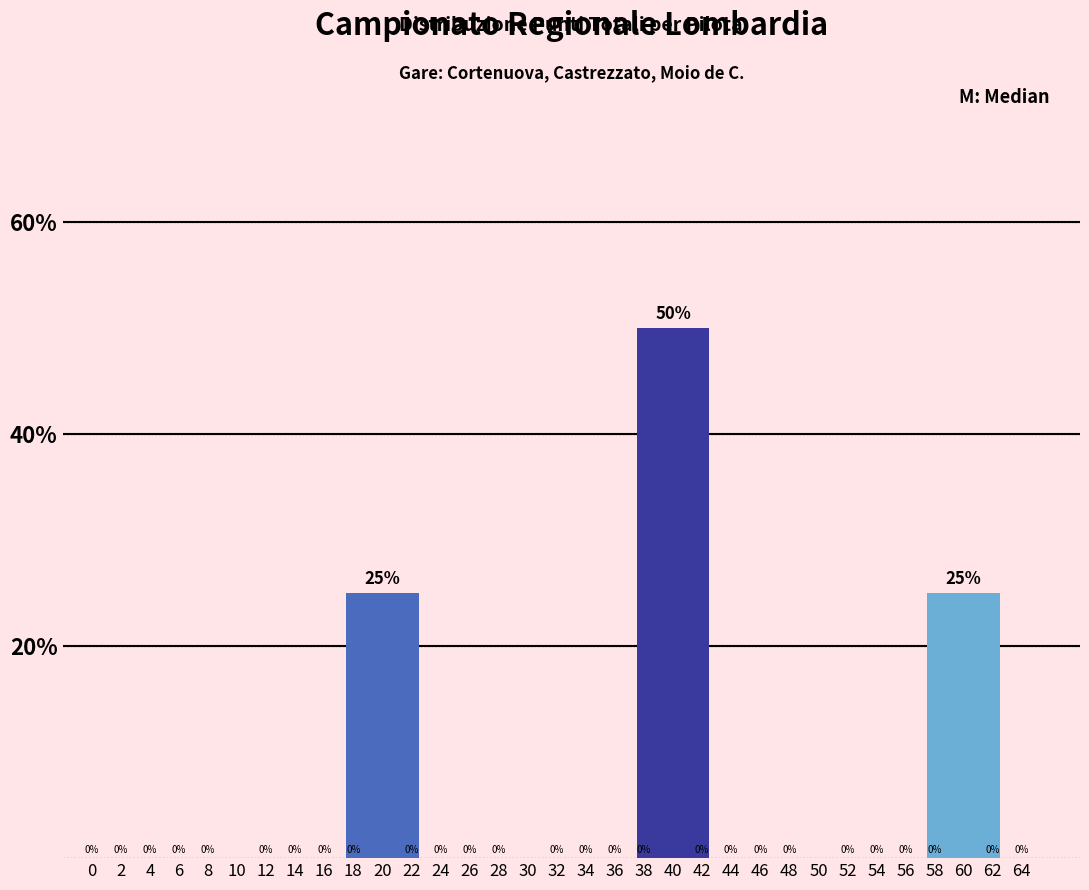

Reading left to right, what are all the values shown in this chart?

10=0	20=25	30=0	40=50	50=0	60=25